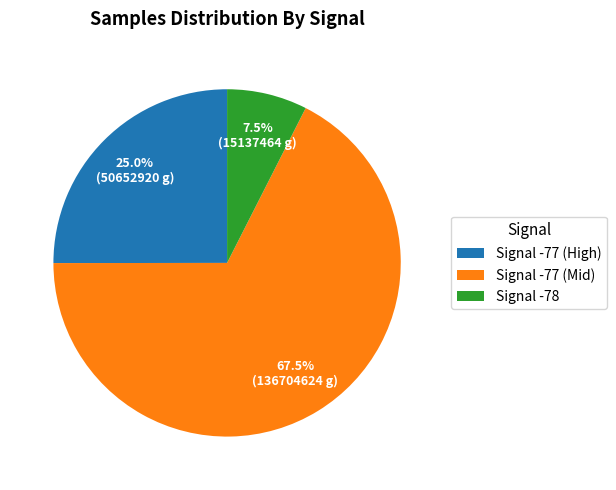

Approximately how many times larger is the value at Signal -78 compared to Signal -77 (High)?

0.3